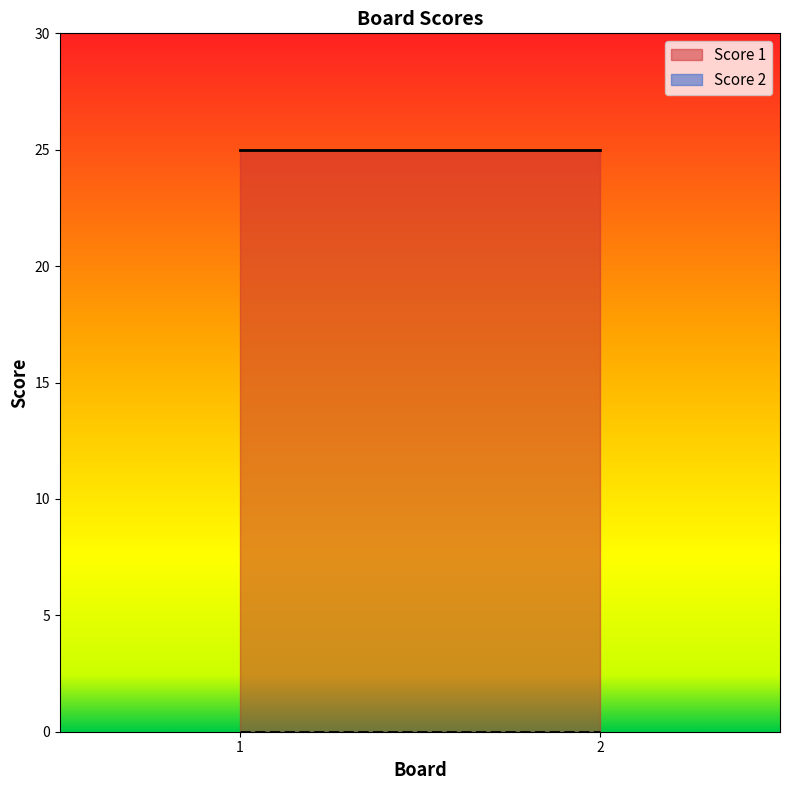

What is the total value across all series at 1?

25